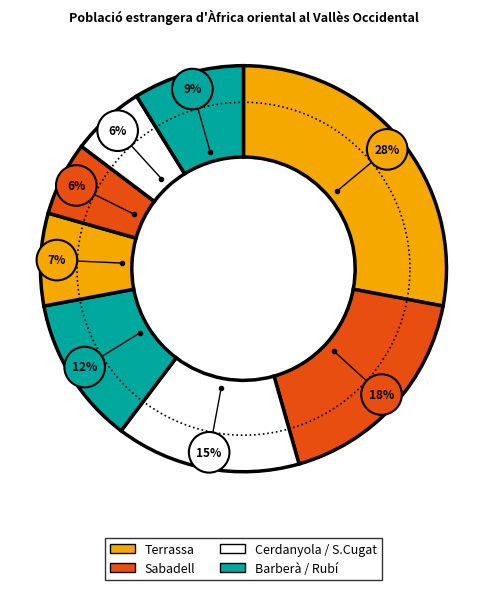

Which category has the biggest portion of the pie?

Terrassa